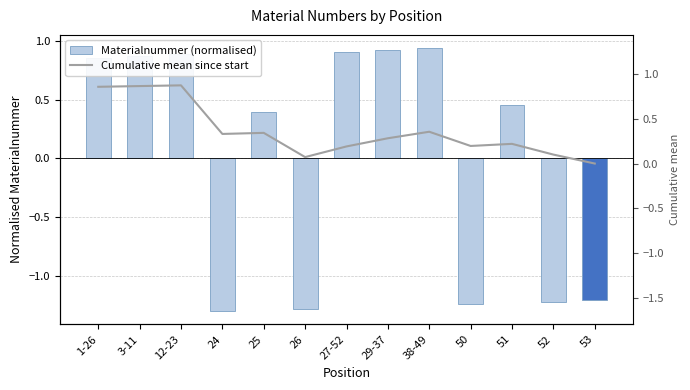

Rank the series at 1-26 from lowest to highest value.

Materialnummer (normalised), Cumulative mean since start